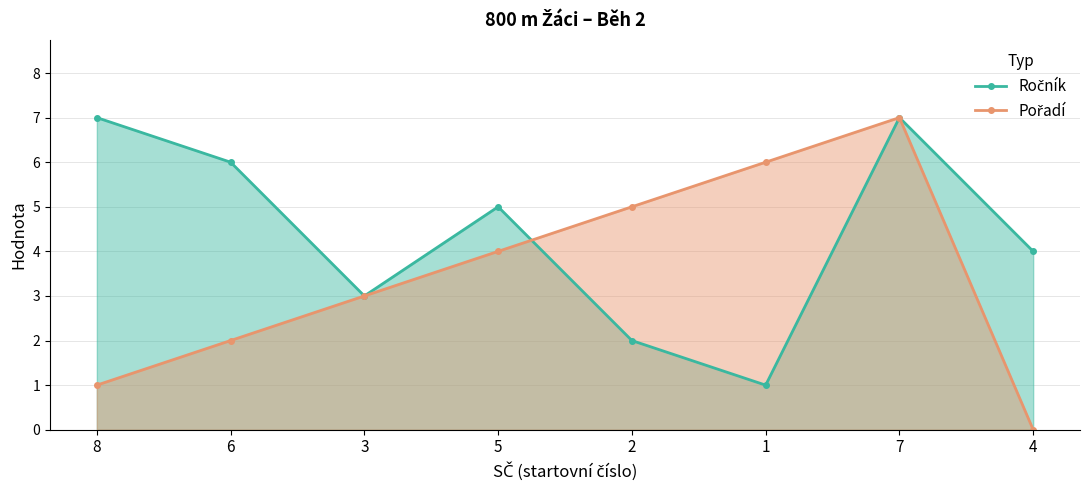

At which category does the chart reach its minimum across all series?

4